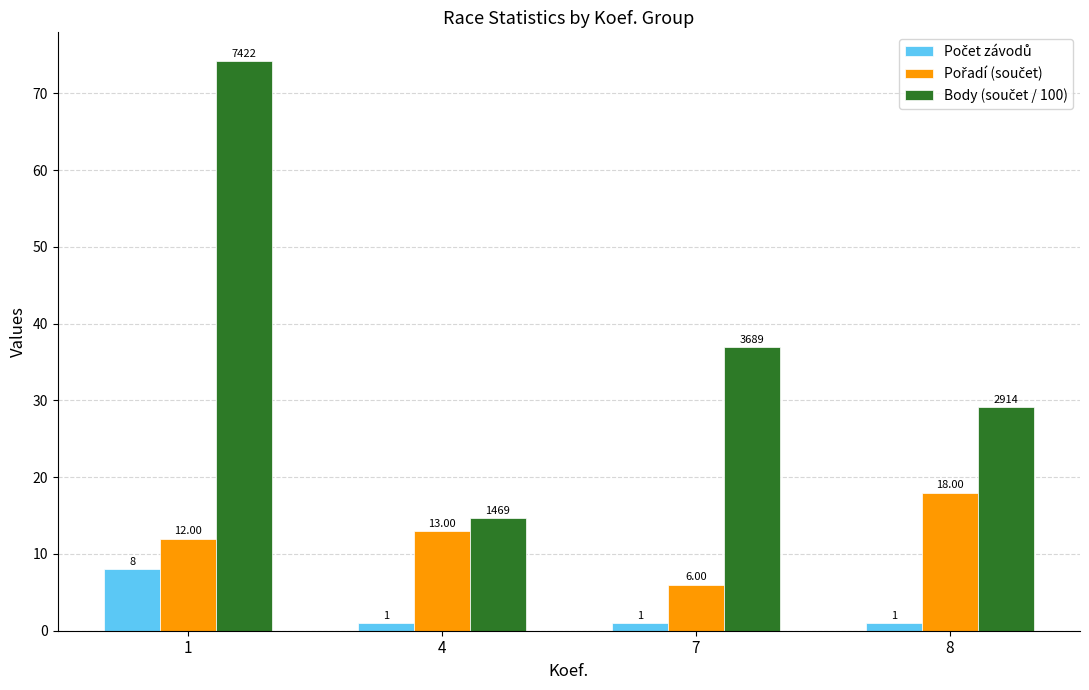

Which label corresponds to the largest value in the chart?

1